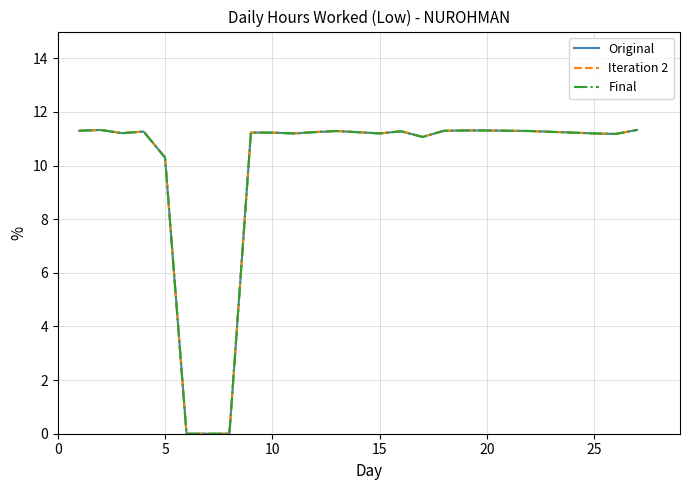

What is the highest value of the Iteration 2 series?

11.3